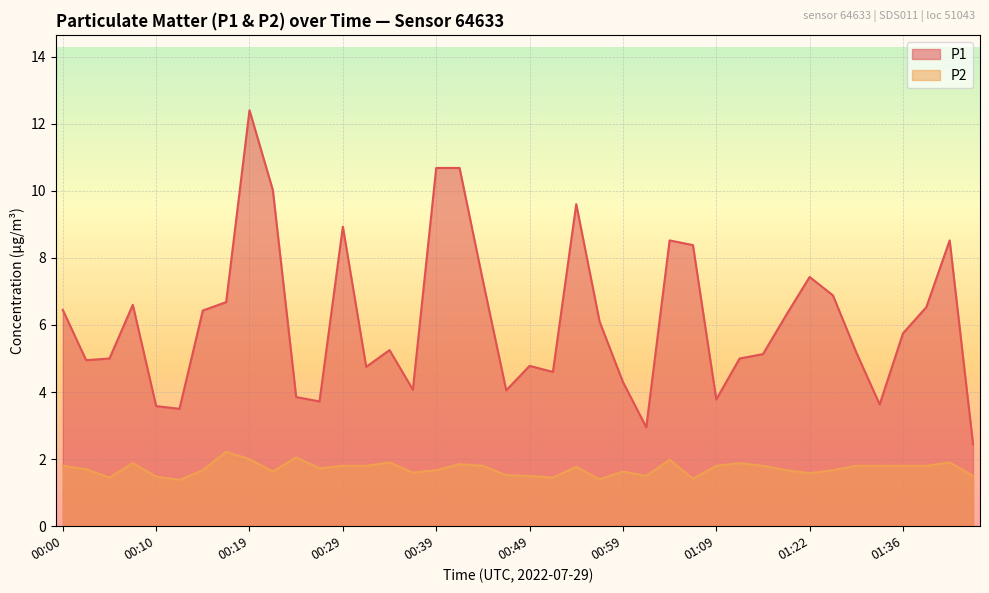

Reading right to left, transcribe all the data shown in this chart.

P1: 01:47=2.5	01:44=8.5	01:39=6.5	01:36=5.8	01:33=3.6	01:31=5.2	01:25=6.9	01:22=7.4	01:16=6.3	01:14=5.1	01:11=5.0	01:09=3.8	01:07=8.4	01:04=8.5	01:02=3.0	00:59=4.3	00:57=6.1	00:54=9.6	00:52=4.6	00:49=4.8	00:47=4.0	00:44=7.3	00:42=10.7	00:39=10.7	00:37=4.1	00:34=5.2	00:32=4.8	00:29=8.9	00:27=3.7	00:24=3.9	00:22=10.0	00:19=12.4	00:17=6.7	00:14=6.4	00:12=3.5	00:10=3.6	00:07=6.6	00:05=5.0	00:02=5.0	00:00=6.5
P2: 01:47=1.5	01:44=1.9	01:39=1.8	01:36=1.8	01:33=1.8	01:31=1.8	01:25=1.7	01:22=1.6	01:16=1.7	01:14=1.8	01:11=1.9	01:09=1.8	01:07=1.4	01:04=2.0	01:02=1.5	00:59=1.6	00:57=1.4	00:54=1.8	00:52=1.4	00:49=1.5	00:47=1.5	00:44=1.8	00:42=1.9	00:39=1.7	00:37=1.6	00:34=1.9	00:32=1.8	00:29=1.8	00:27=1.7	00:24=2.0	00:22=1.6	00:19=2.0	00:17=2.2	00:14=1.7	00:12=1.4	00:10=1.5	00:07=1.9	00:05=1.4	00:02=1.7	00:00=1.8